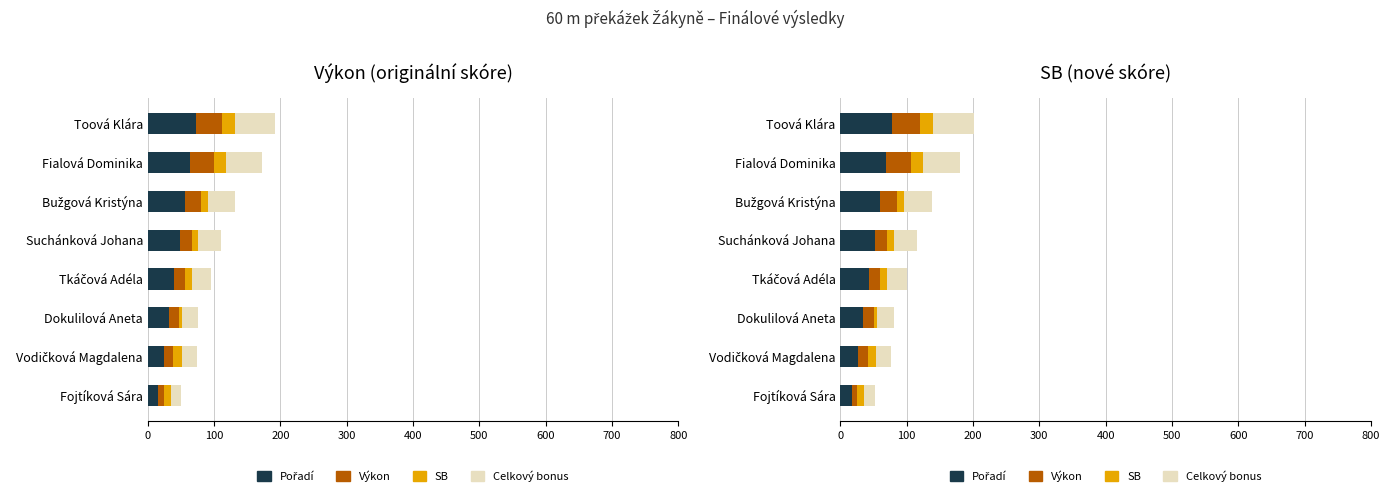

True or false: Celkový bonus has a value of 9.4 at Bužgová Kristýna.

False